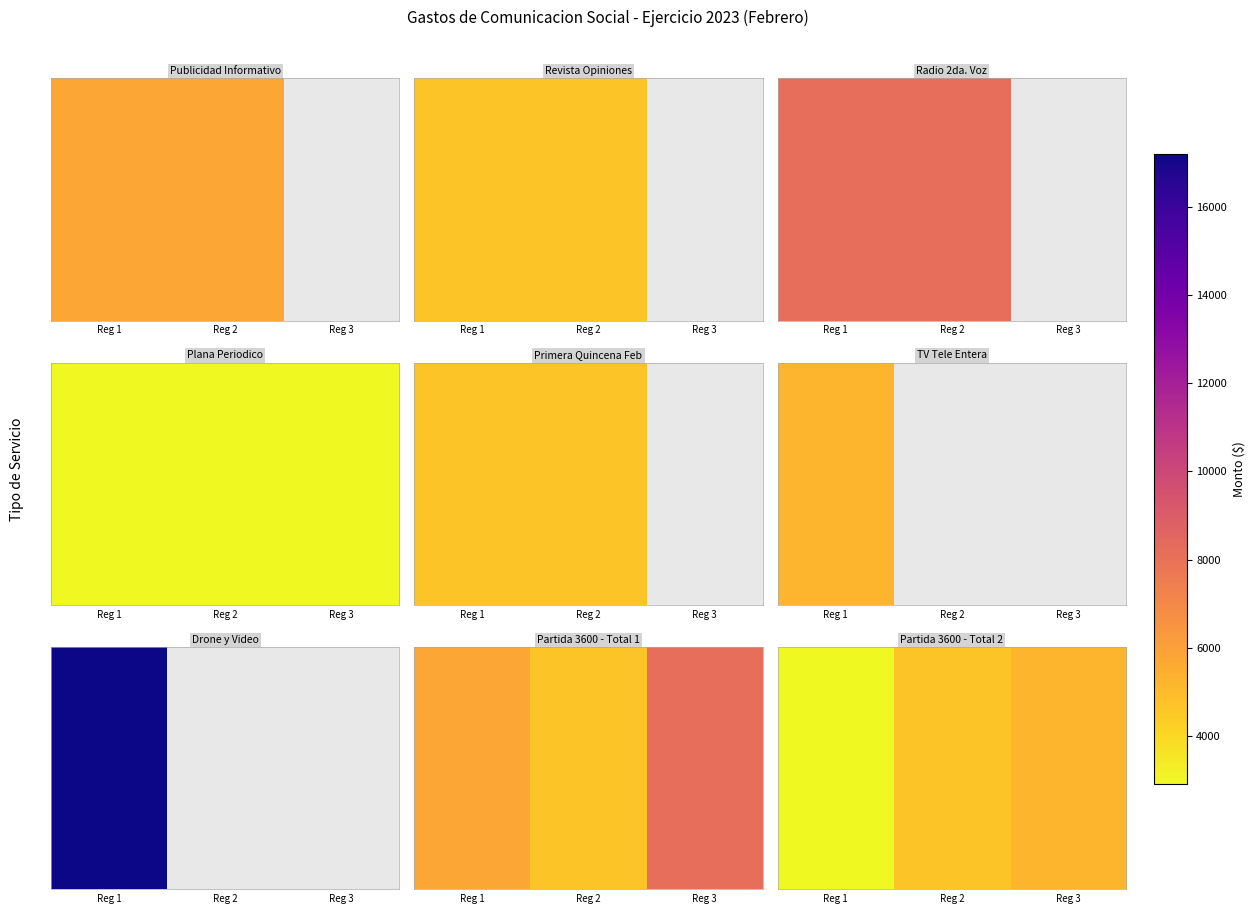

The value at Reg 2 is 6661. True or false?

False